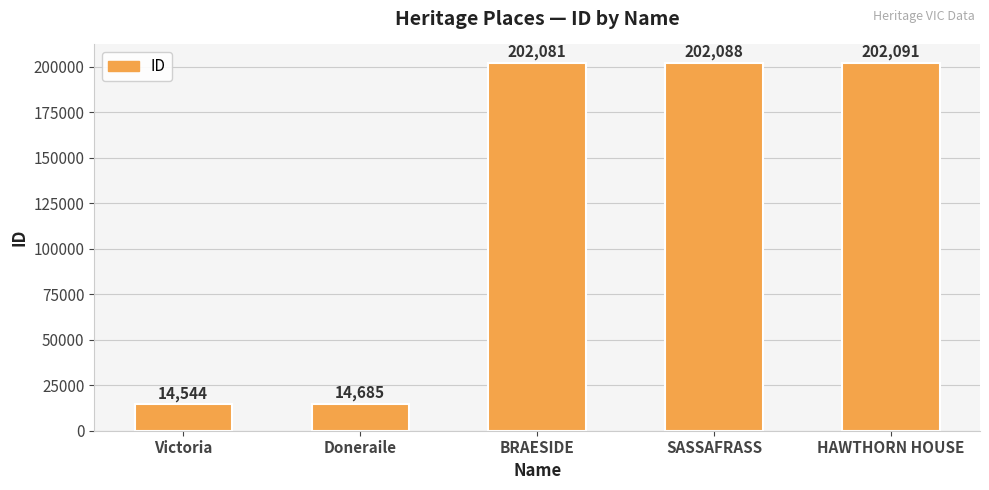

What is the average value?

127098